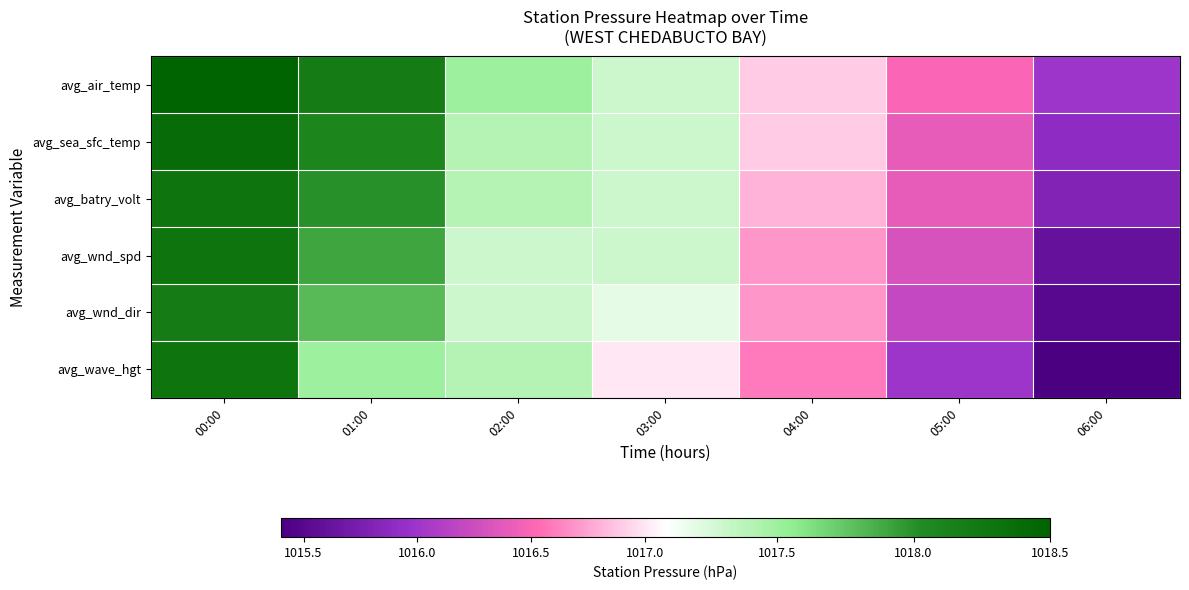

Reading right to left, transcribe all the data shown in this chart.

avg_air_temp: 06:00=1016.0	05:00=1016.5	04:00=1016.9	03:00=1017.3	02:00=1017.5	01:00=1018.2	00:00=1018.5
avg_sea_sfc_temp: 06:00=1015.9	05:00=1016.4	04:00=1016.9	03:00=1017.3	02:00=1017.4	01:00=1018.1	00:00=1018.4
avg_batry_volt: 06:00=1015.8	05:00=1016.4	04:00=1016.8	03:00=1017.3	02:00=1017.4	01:00=1018.0	00:00=1018.3
avg_wnd_spd: 06:00=1015.6	05:00=1016.3	04:00=1016.7	03:00=1017.3	02:00=1017.3	01:00=1017.9	00:00=1018.3
avg_wnd_dir: 06:00=1015.5	05:00=1016.2	04:00=1016.7	03:00=1017.2	02:00=1017.3	01:00=1017.8	00:00=1018.2
avg_wave_hgt: 06:00=1015.4	05:00=1016.0	04:00=1016.6	03:00=1017.0	02:00=1017.4	01:00=1017.5	00:00=1018.3